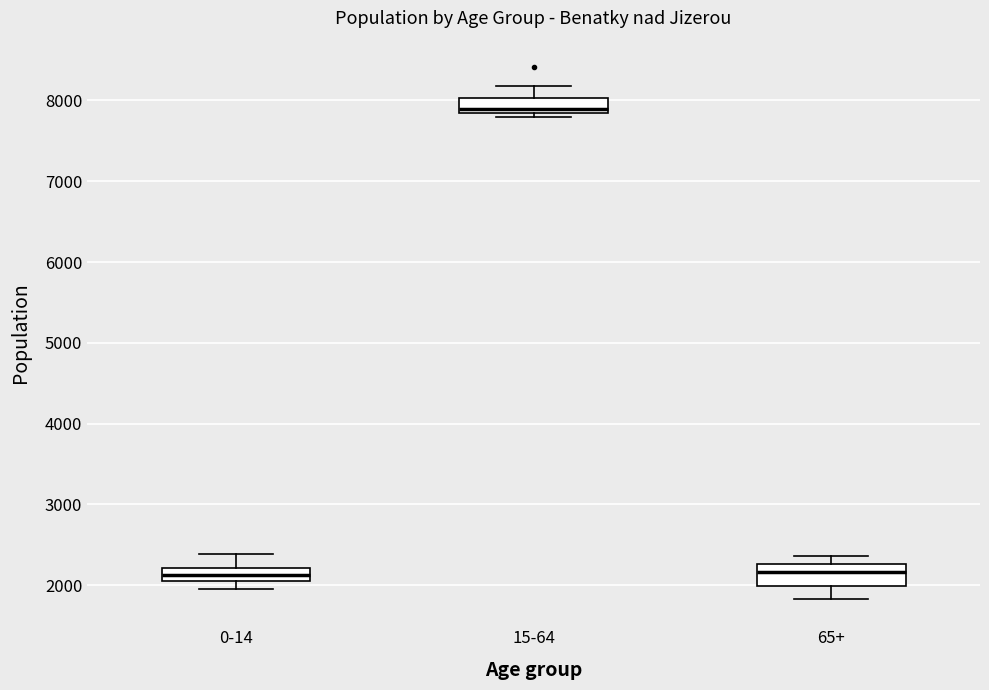

Where does the median line of the box for 0-14 sit on the y-axis? The values are not printed on the chart, so give them approximately, as read against the axis.

2100